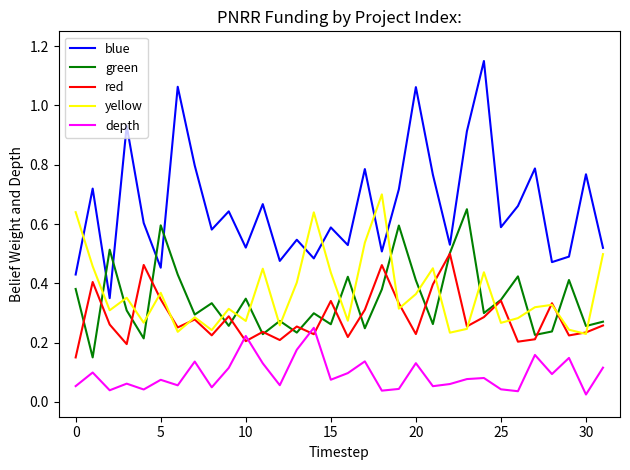

True or false: green and blue intersect in this chart.

True